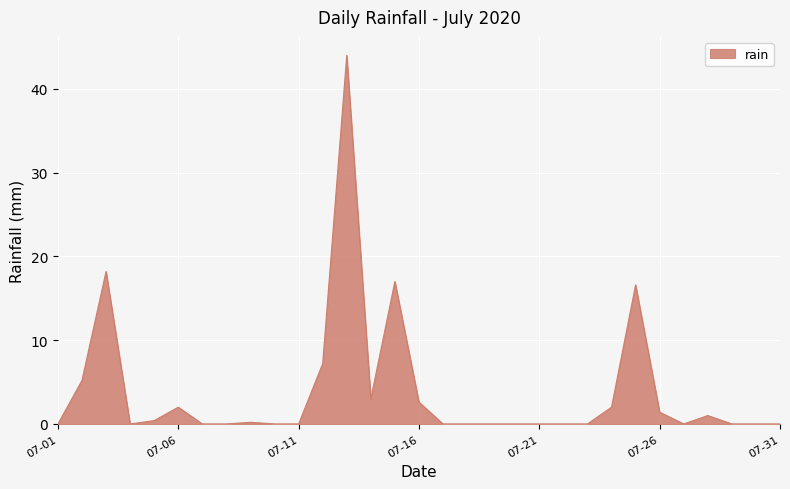

What is the greatest value displayed?

44.0